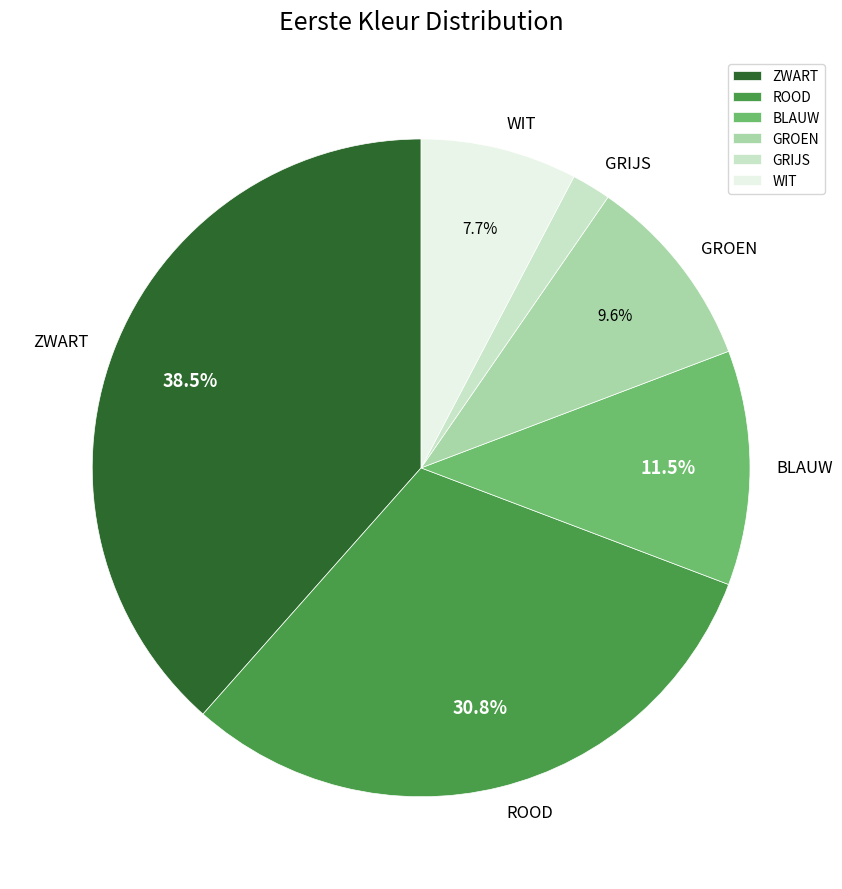

Approximately how many times larger is the value at ZWART compared to GROEN?

4.0